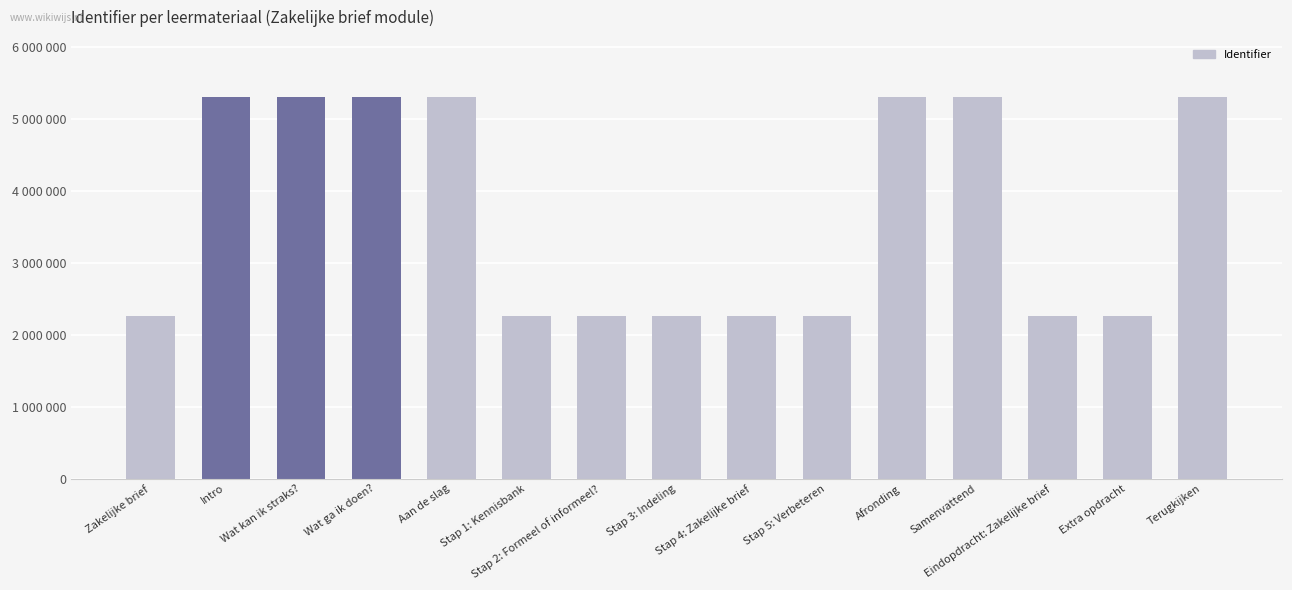

What is the smallest value displayed?

2261804